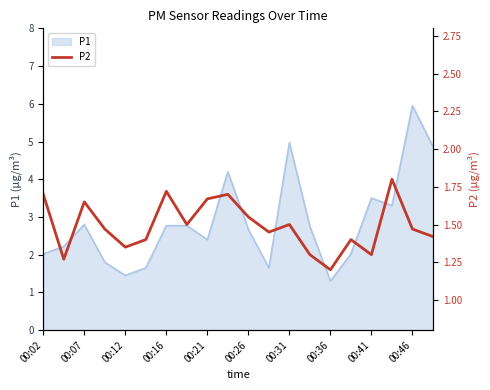

True or false: P1 has a value of 5.0 at 00:31.

True